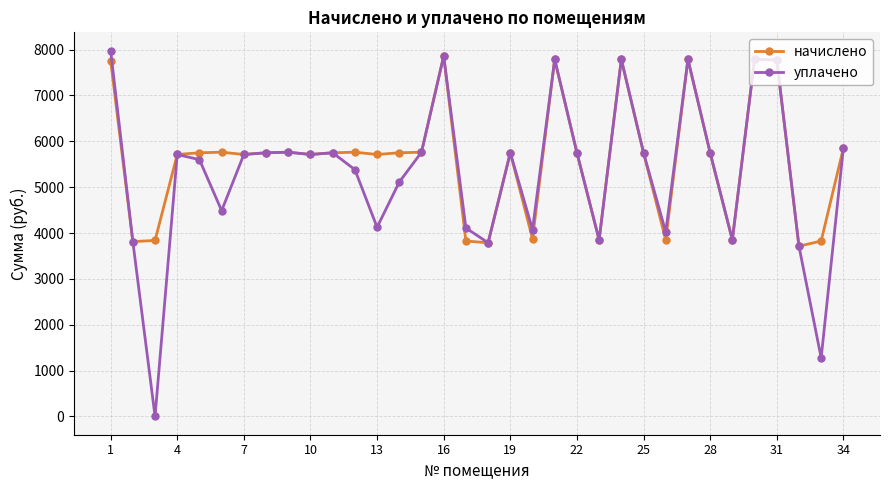

Which series has the widest spread of values?

уплачено